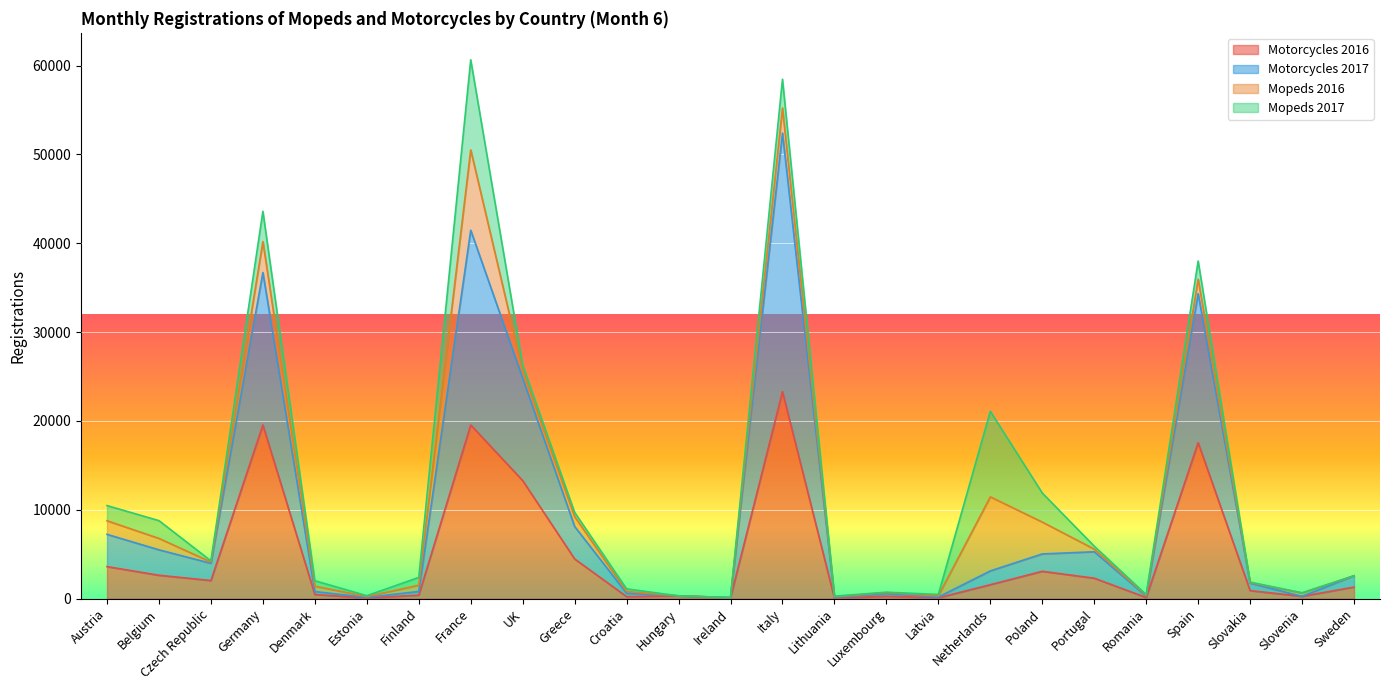

Is the value of Motorcycles 2016 at Germany greater than the value of Motorcycles 2017 at France?

No